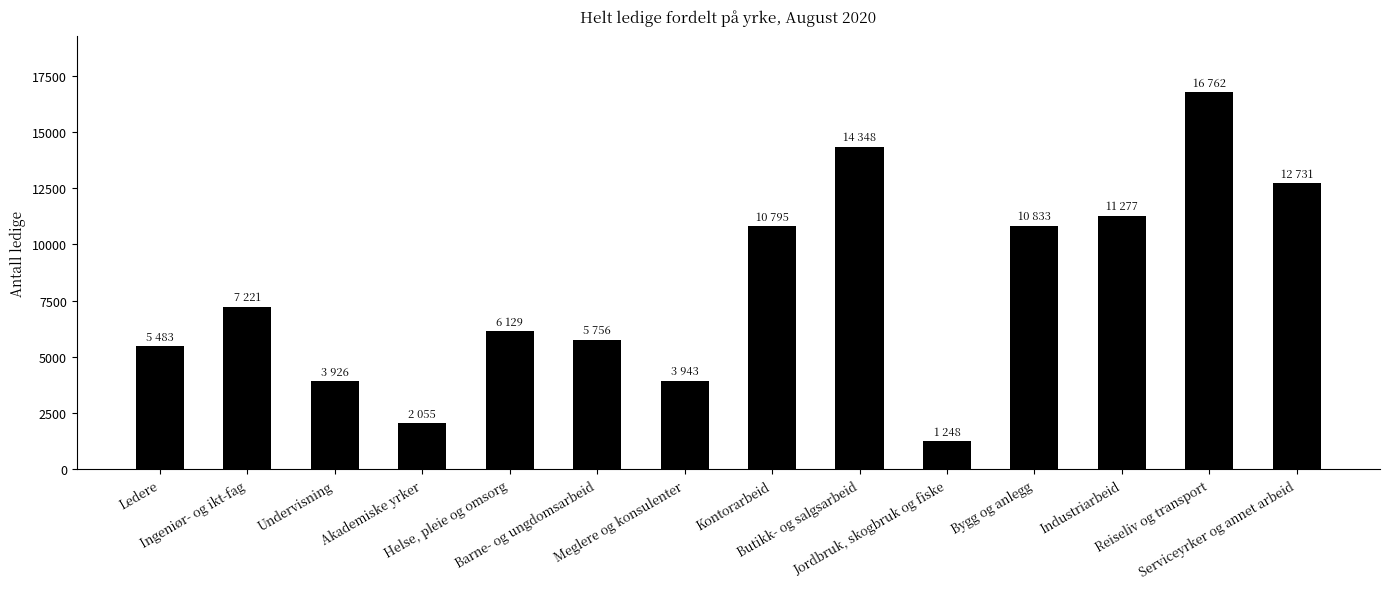

True or false: the data shows 10795 at Kontorarbeid.

True